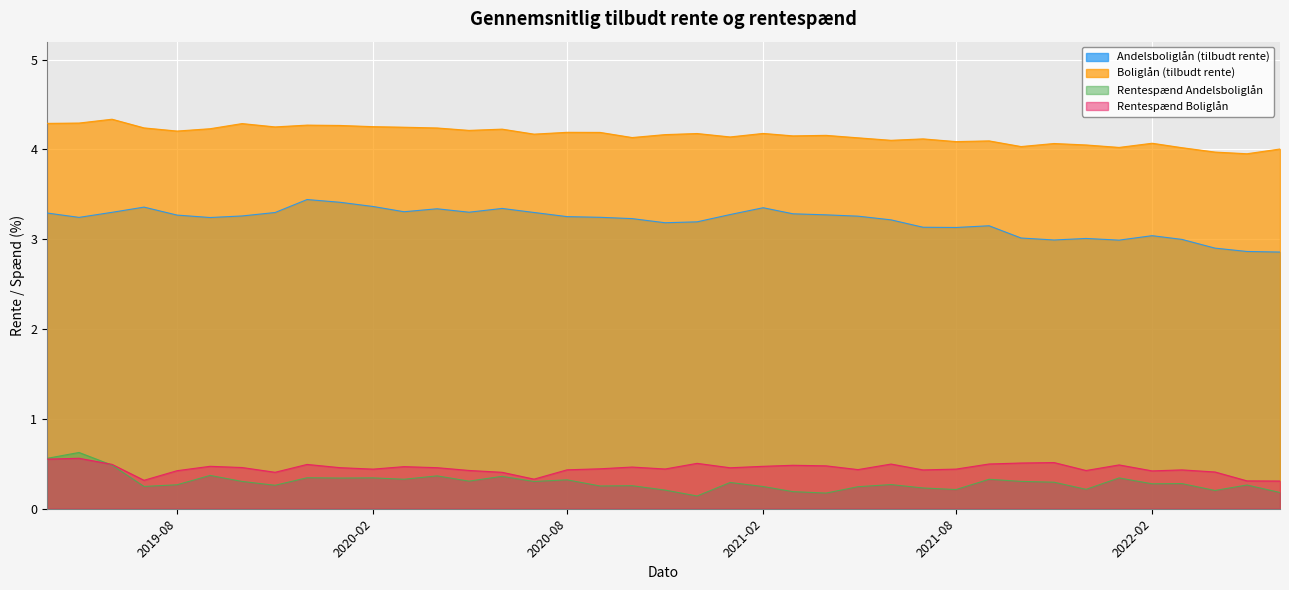

What is the lowest value of the Rentespænd Andelsboliglån series?

0.1